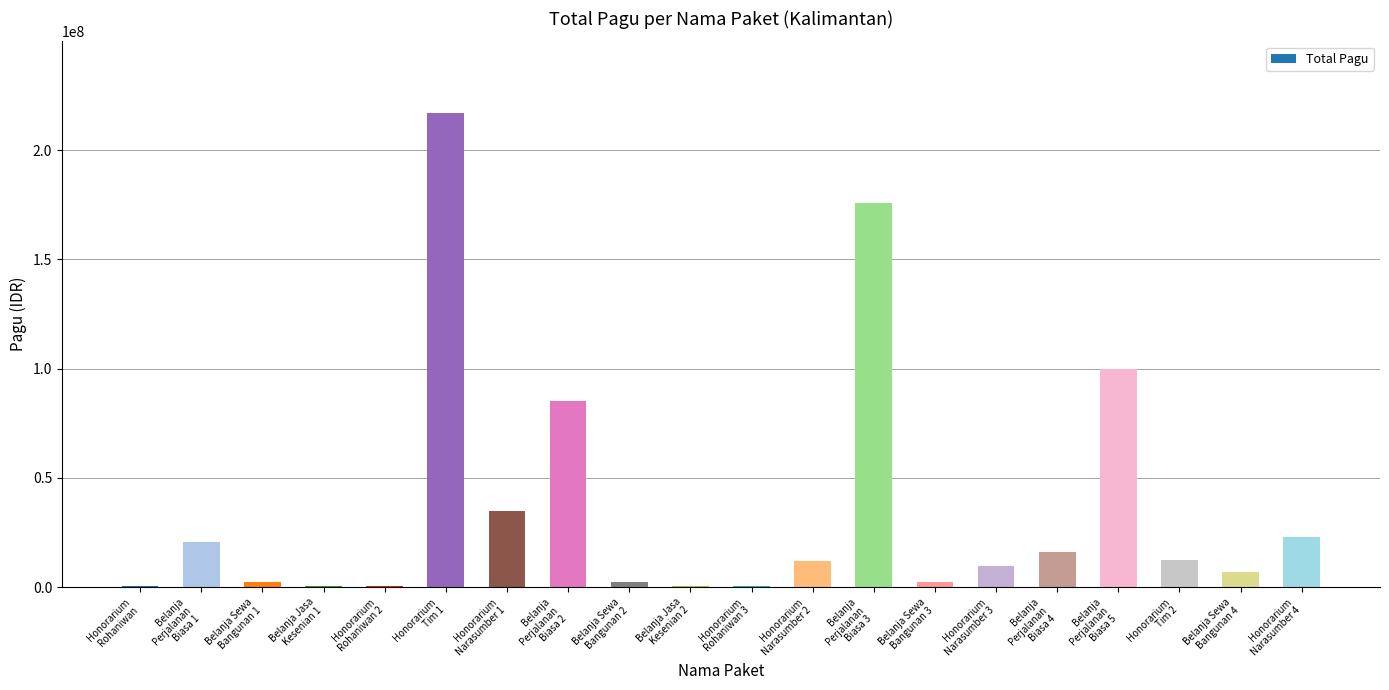

Are the bars horizontal?

No